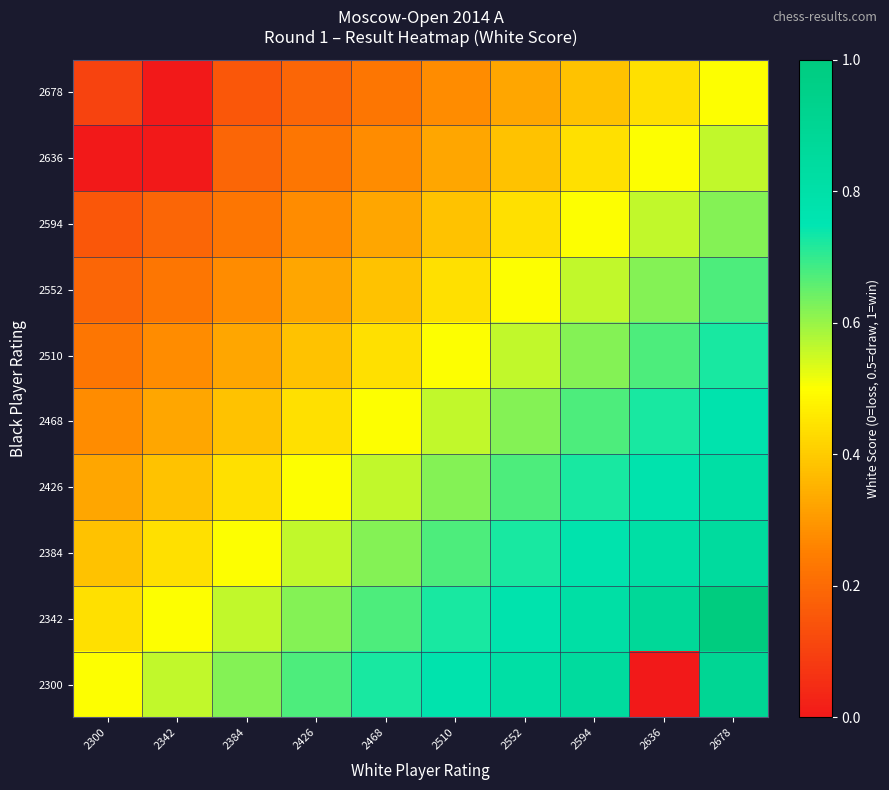

Reading left to right, extract all data points from this chart.

2300: 2300=0.5	2342=0.6	2384=0.6	2426=0.7	2468=0.7	2510=0.8	2552=0.8	2594=0.8	2636=0.0	2678=0.9
2342: 2300=0.4	2342=0.5	2384=0.6	2426=0.6	2468=0.7	2510=0.7	2552=0.8	2594=0.8	2636=0.9	2678=1.0
2384: 2300=0.4	2342=0.4	2384=0.5	2426=0.6	2468=0.6	2510=0.7	2552=0.7	2594=0.8	2636=0.8	2678=0.8
2426: 2300=0.3	2342=0.4	2384=0.4	2426=0.5	2468=0.6	2510=0.6	2552=0.7	2594=0.7	2636=0.8	2678=0.8
2468: 2300=0.3	2342=0.3	2384=0.4	2426=0.4	2468=0.5	2510=0.6	2552=0.6	2594=0.7	2636=0.7	2678=0.8
2510: 2300=0.2	2342=0.3	2384=0.3	2426=0.4	2468=0.4	2510=0.5	2552=0.6	2594=0.6	2636=0.7	2678=0.7
2552: 2300=0.2	2342=0.2	2384=0.3	2426=0.3	2468=0.4	2510=0.4	2552=0.5	2594=0.6	2636=0.6	2678=0.7
2594: 2300=0.2	2342=0.2	2384=0.2	2426=0.3	2468=0.3	2510=0.4	2552=0.4	2594=0.5	2636=0.6	2678=0.6
2636: 2300=0.0	2342=0.0	2384=0.2	2426=0.2	2468=0.3	2510=0.3	2552=0.4	2594=0.4	2636=0.5	2678=0.6
2678: 2300=0.1	2342=0.0	2384=0.2	2426=0.2	2468=0.2	2510=0.3	2552=0.3	2594=0.4	2636=0.4	2678=0.5